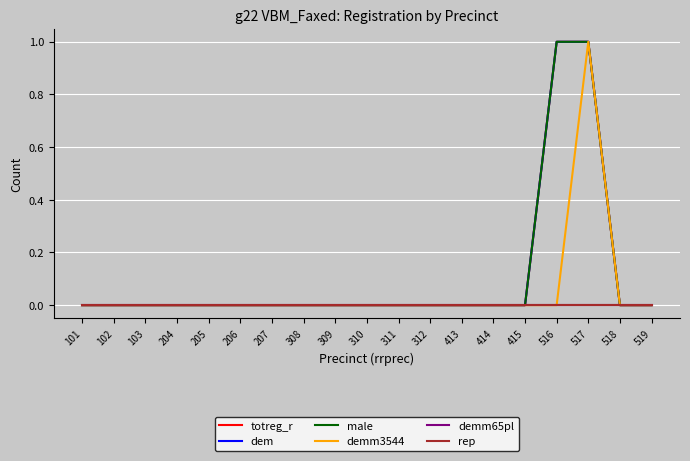

At how many categories does at least one series exceed 0?

2